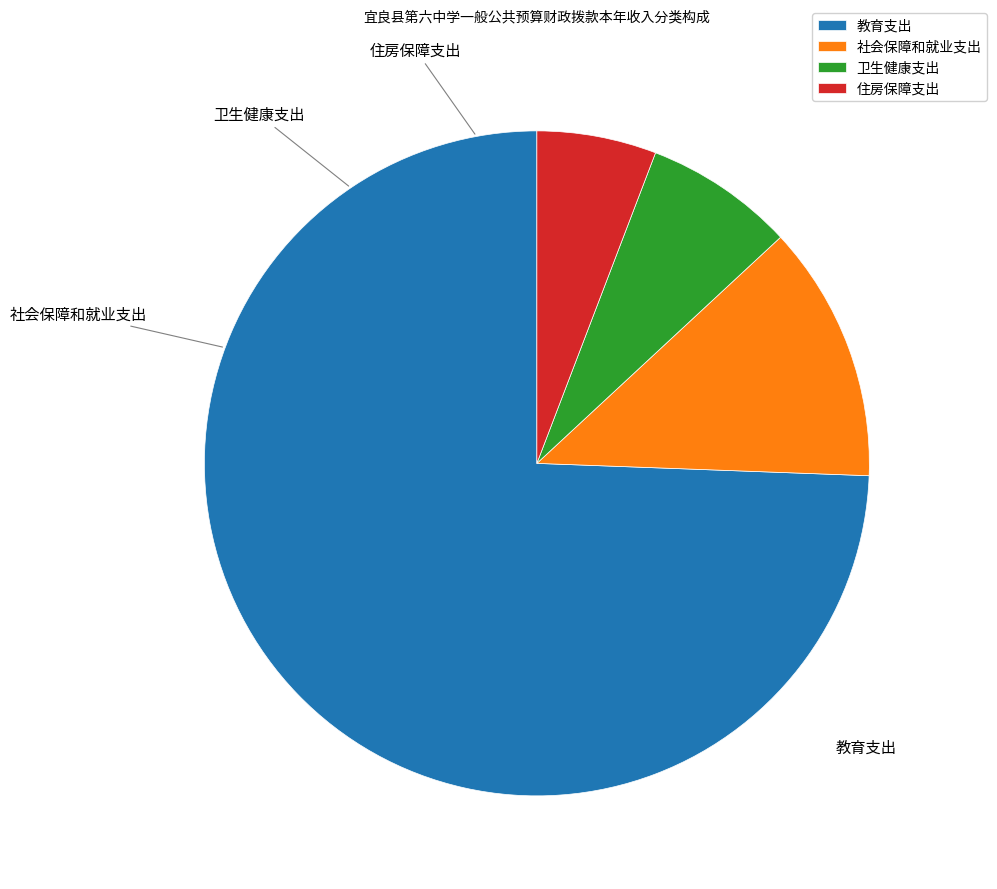

Combined, do 住房保障支出 and 社会保障和就业支出 account for over 50%?

No